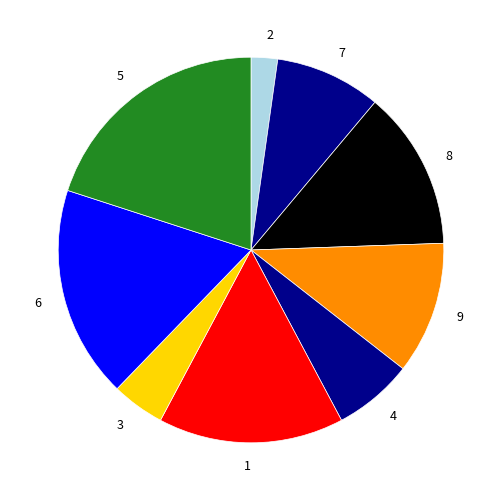

Combined, do 4 and 7 account for over 50%?

No